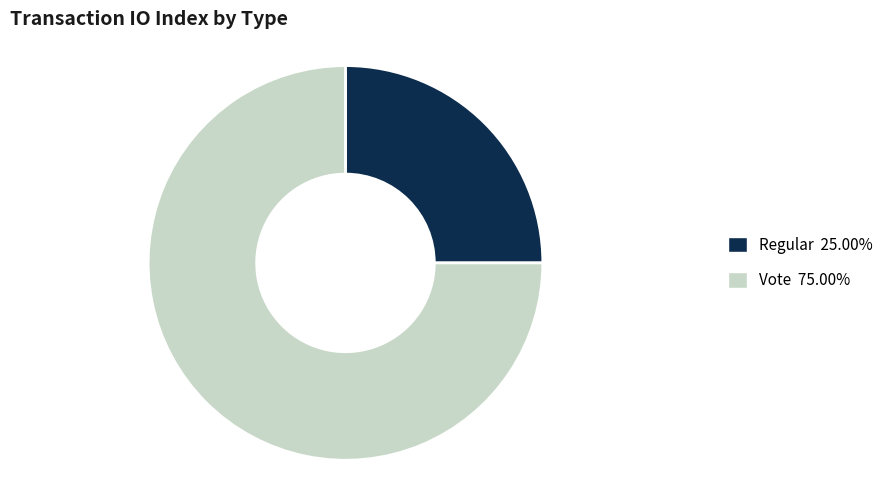

Which category has the biggest portion of the pie?

Vote